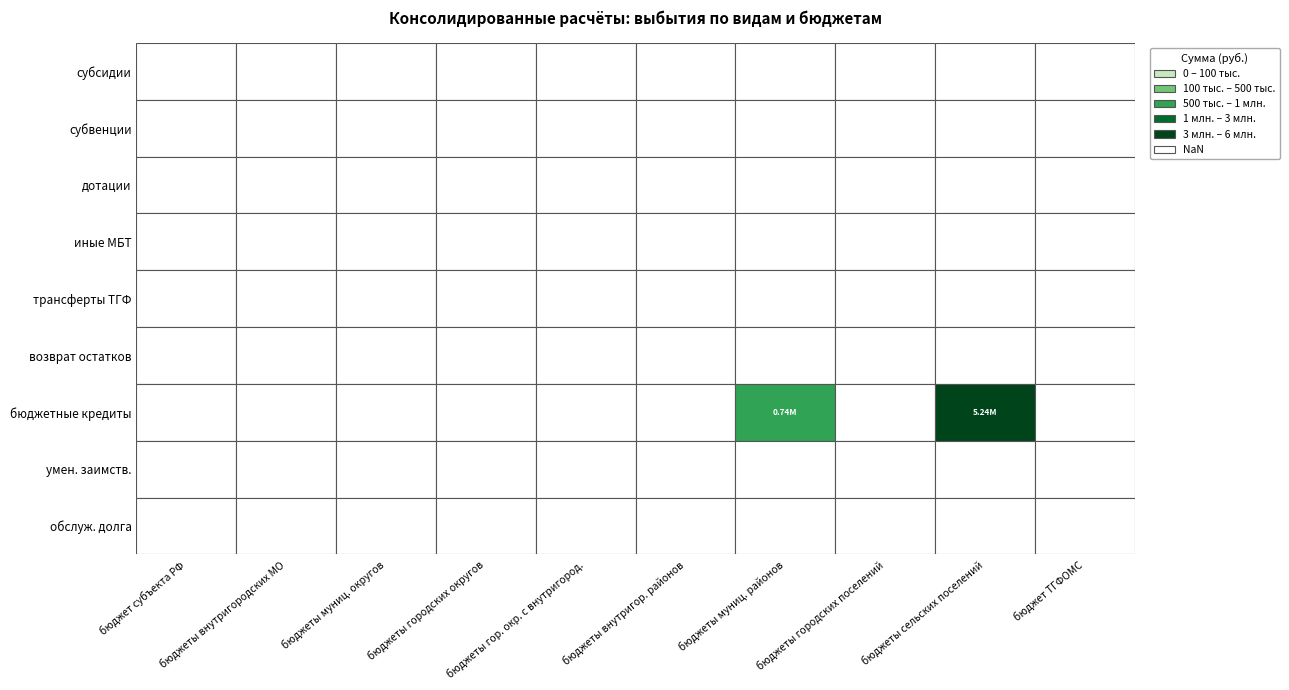

Is the value of трансферты ТГФ at 6 greater than the value of обслуж. долга at 4?

No